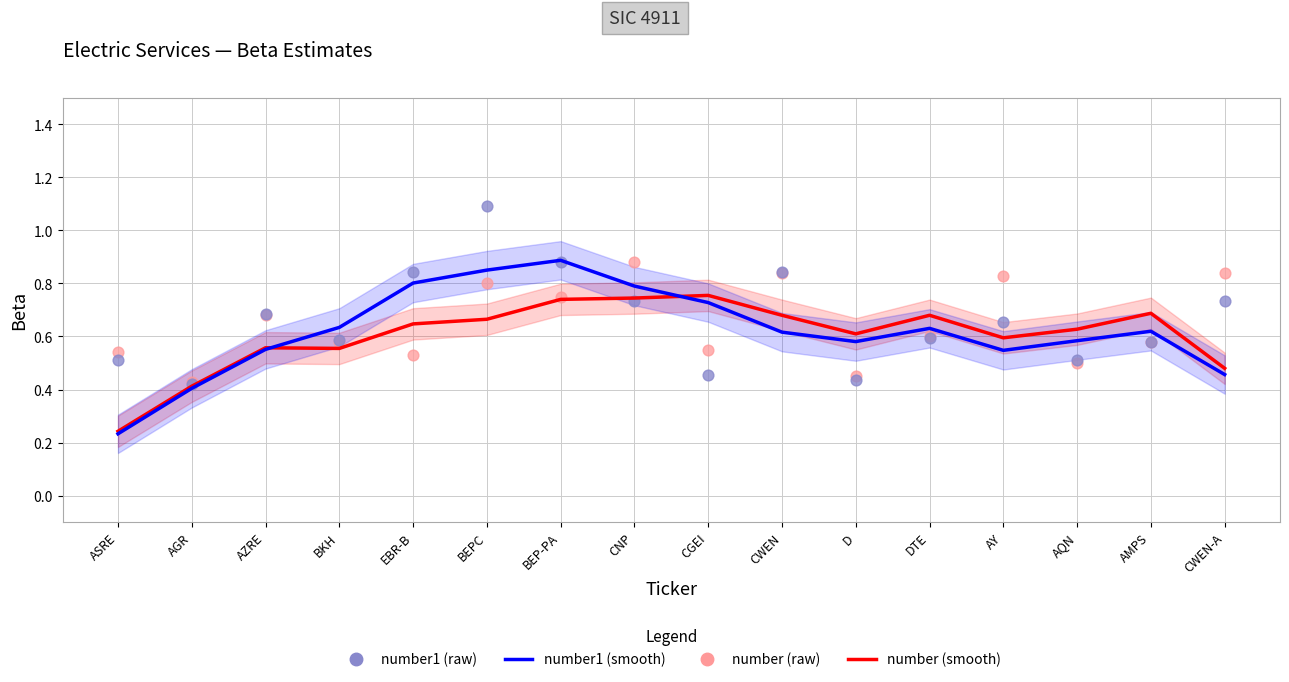

Which series reaches the maximum Y coordinate?

number1 (raw)